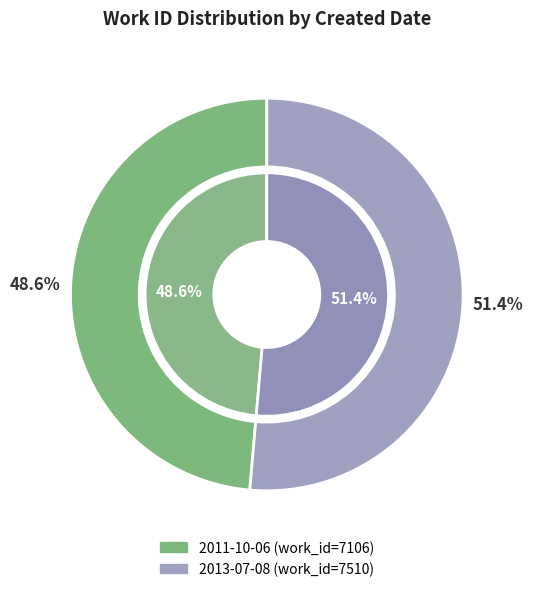

Is there a majority slice in this chart?

Yes